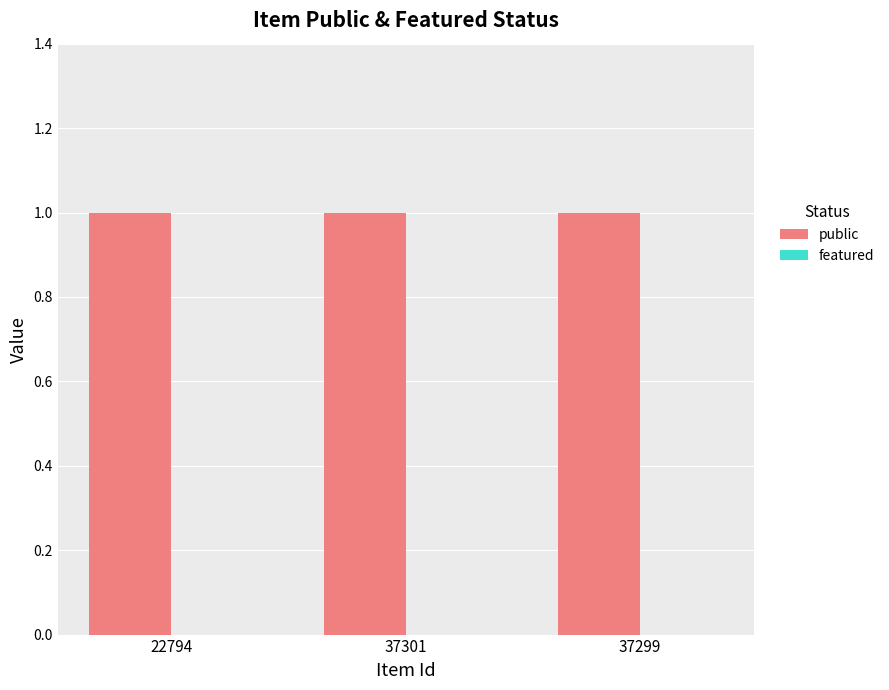

Which series changed the most between 22794 and 37299?

public